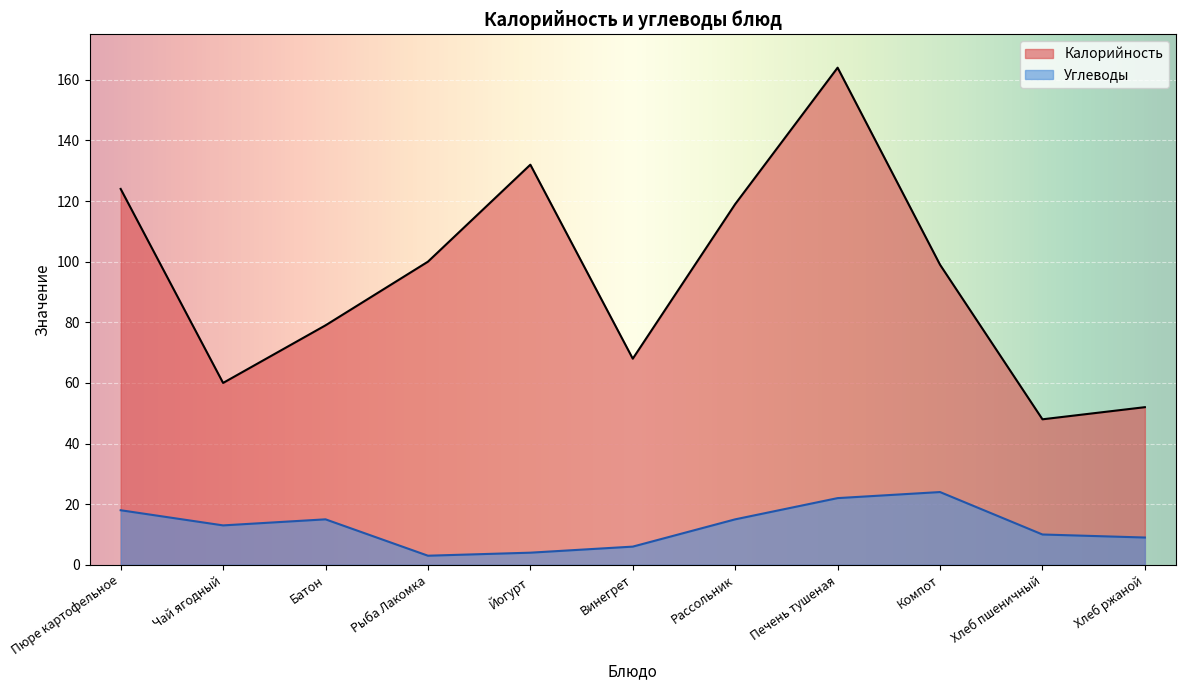

What is the approximate value of Углеводы at Компот, to the nearest 10?

20